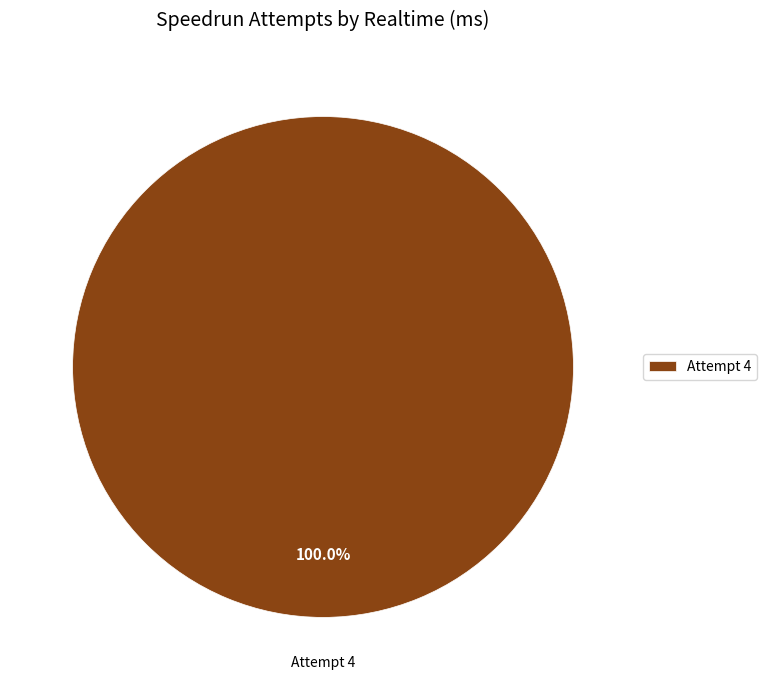

Is there any slice that represents more than half of the pie?

Yes